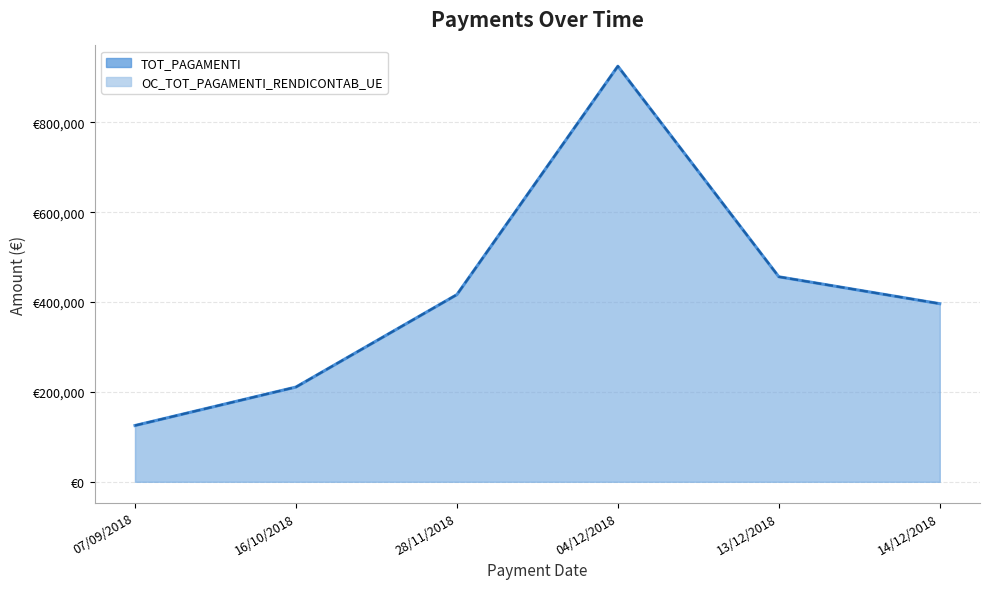

True or false: OC_TOT_PAGAMENTI_RENDICONTAB_UE has a value of 125300.0 at 07/09/2018.

True